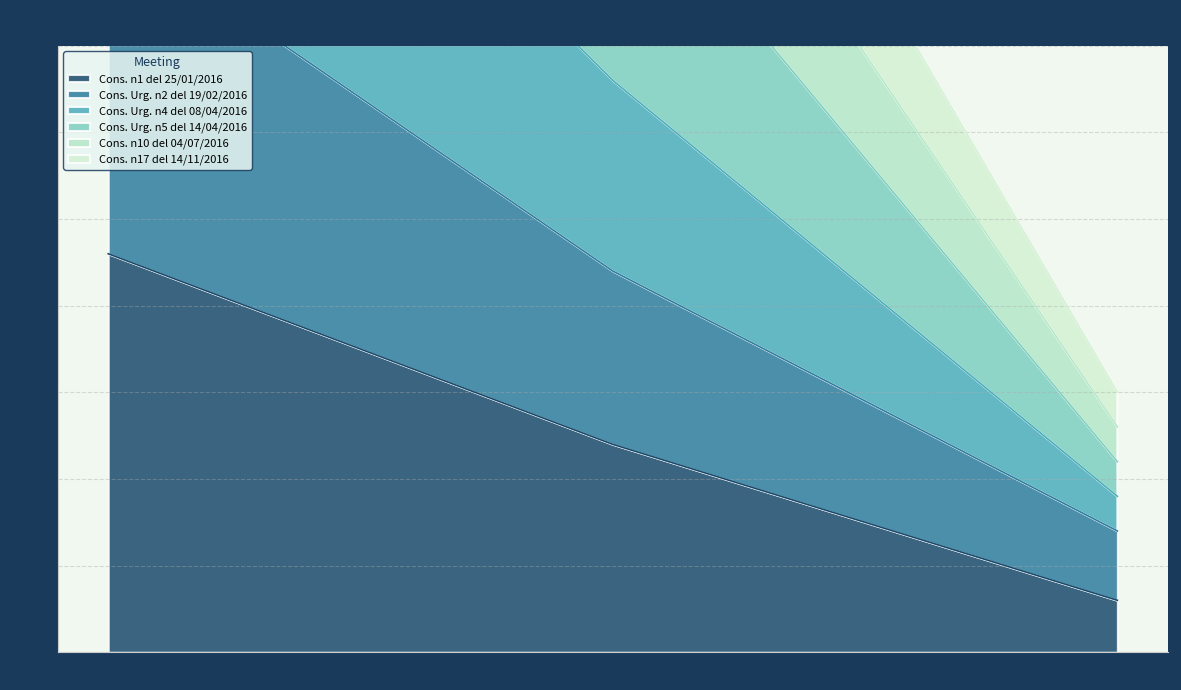

Is it true that Cons. n10 del 04/07/2016 equals 33 at ASSENTI?

True